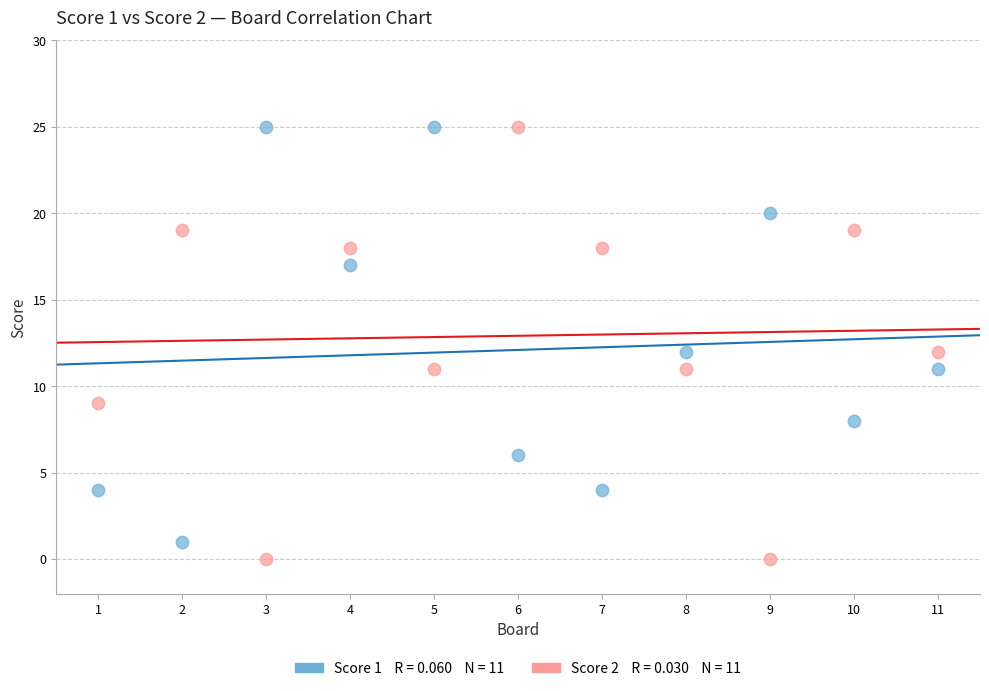

Across all data points, what is the range of Y values (max minus min)?

25